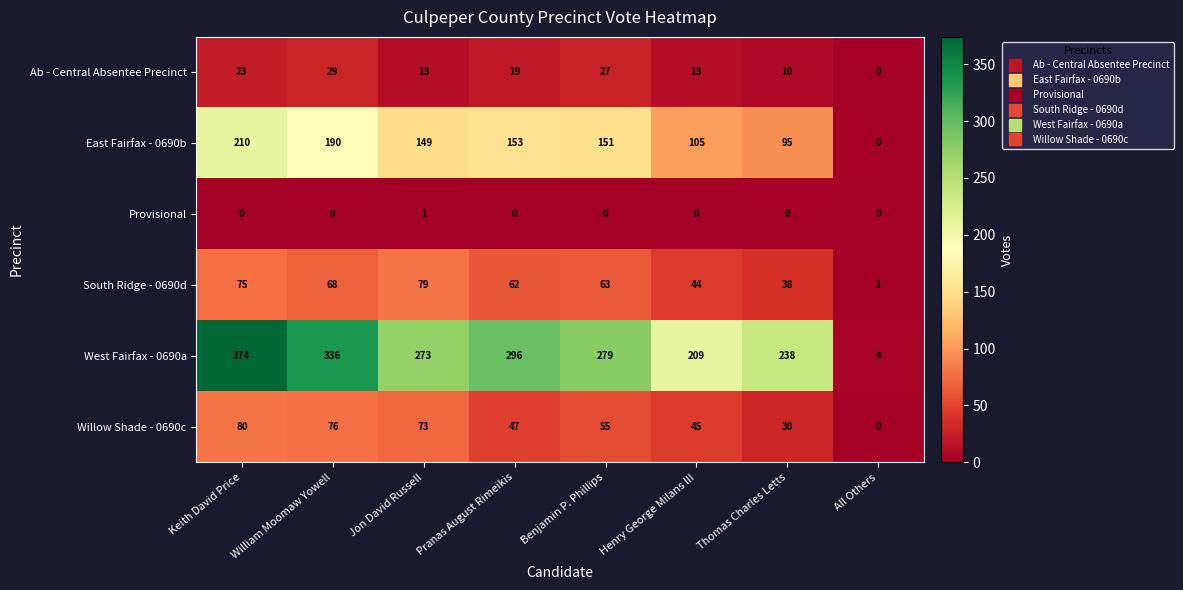

What is the spread (max minus min) of values at Thomas Charles Letts?

238